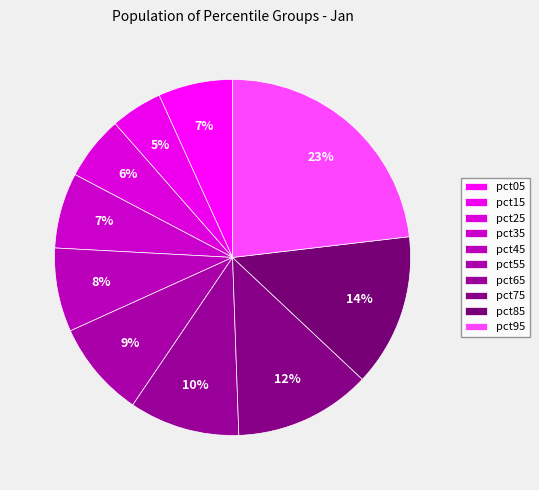

Count the number of slices in the pie.

10